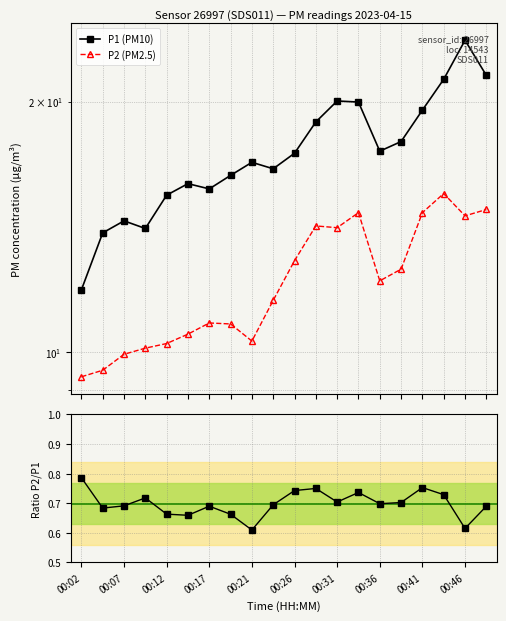

Does the chart have visible grid lines?

Yes